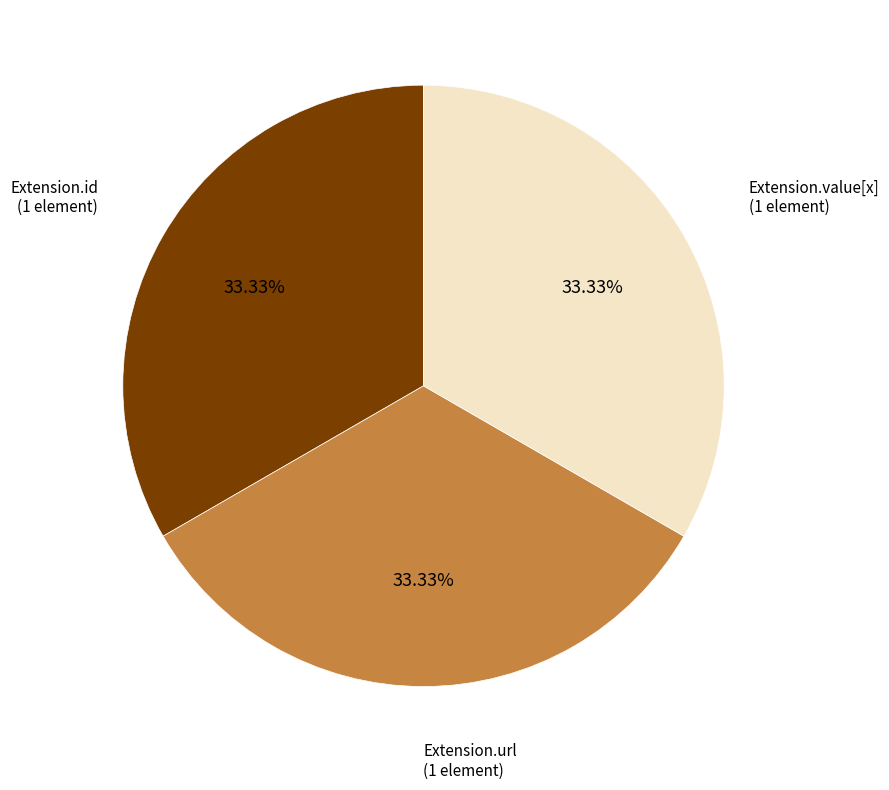

How many slices are in this pie chart?

3